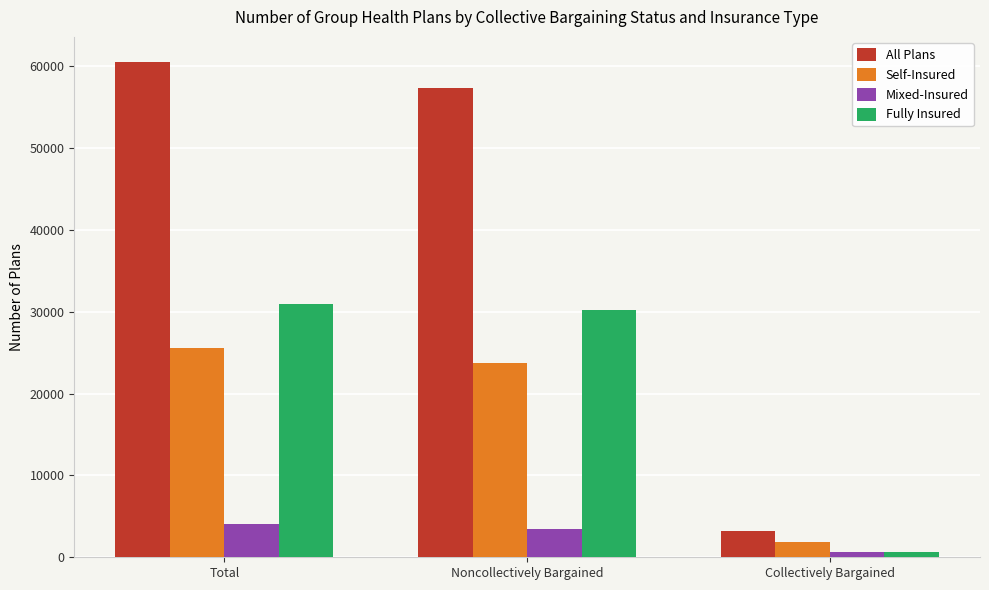

Rank the series by their maximum value, from lowest to highest.

Mixed-Insured, Self-Insured, Fully Insured, All Plans